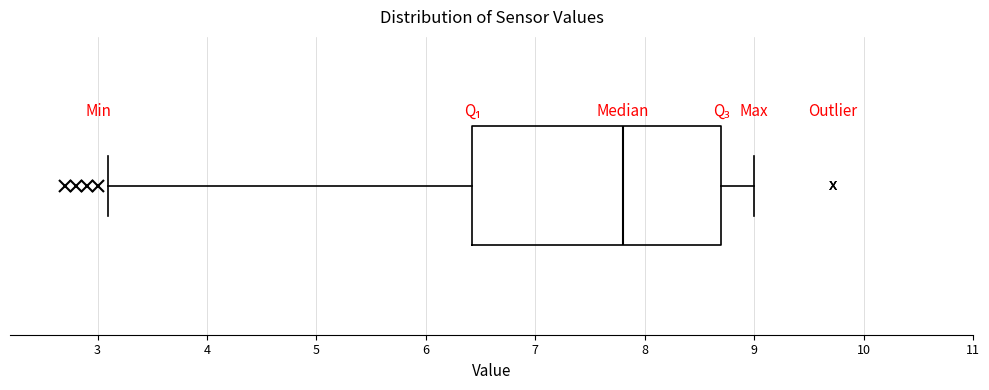

Where does the right whisker of the box end on the x-axis? The values are not printed on the chart, so give them approximately, as read against the axis.

9.0